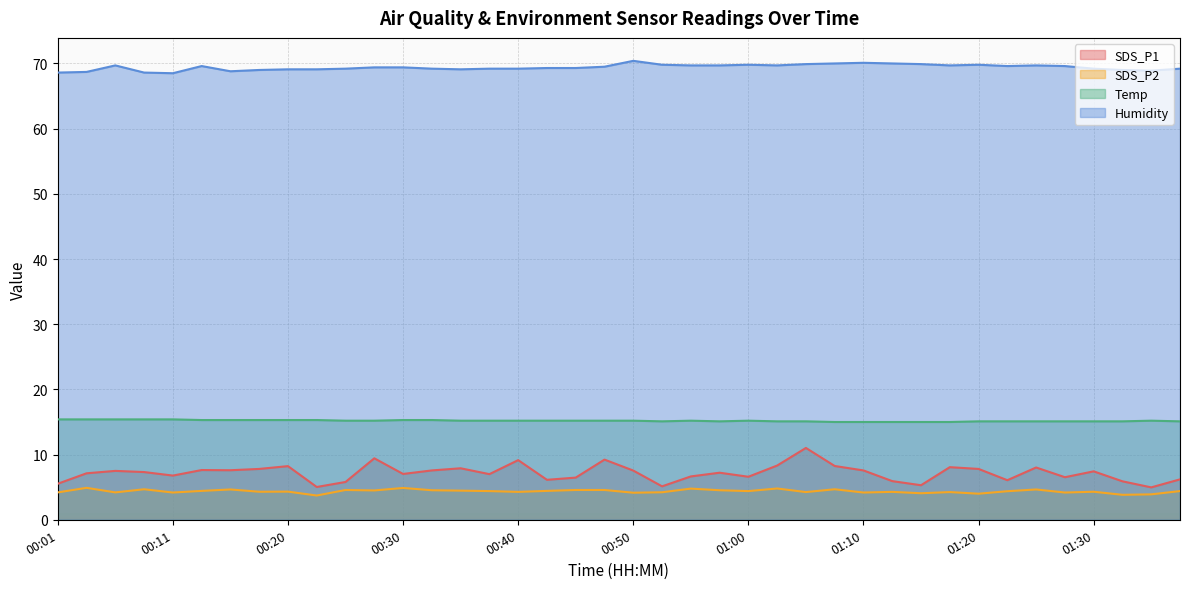

What is the spread (max minus min) of values at 00:52?

65.6